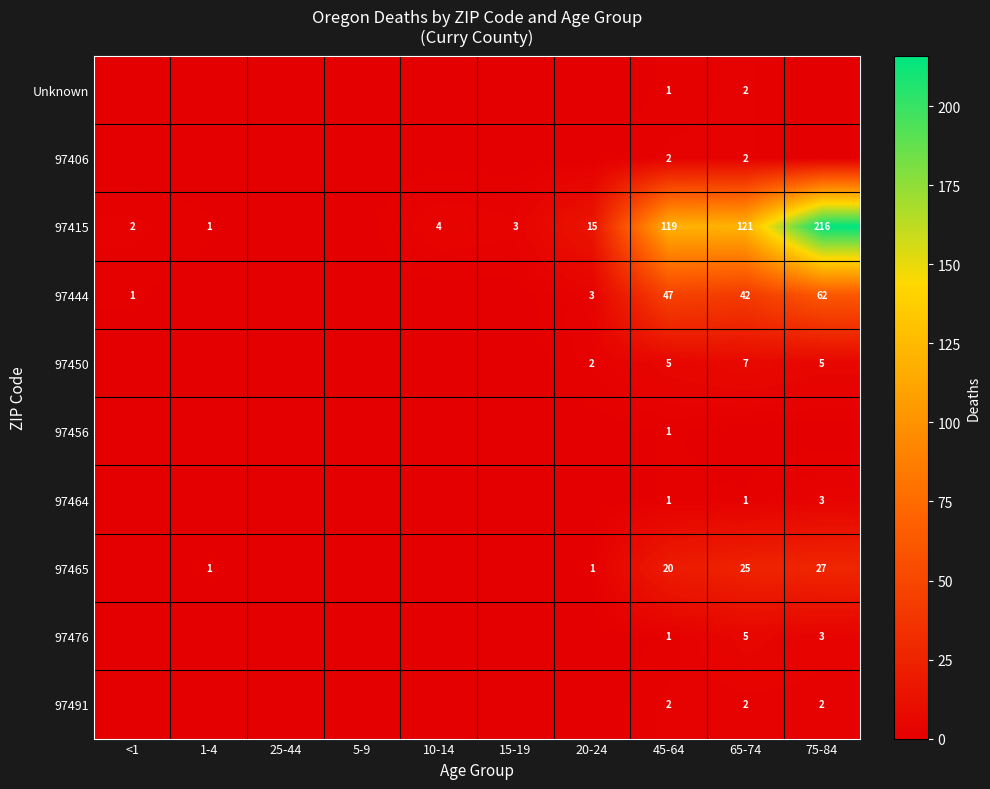

The 97450 series shows 7 at 65-74. True or false?

True